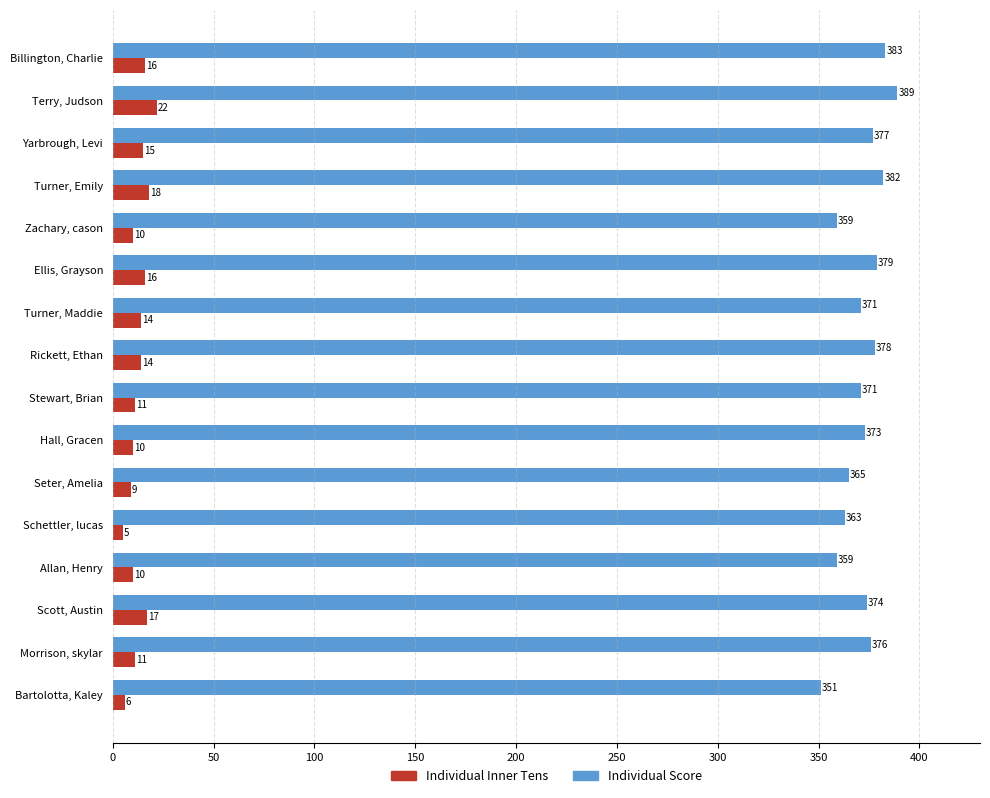

What is the minimum value for Individual Inner Tens?

5